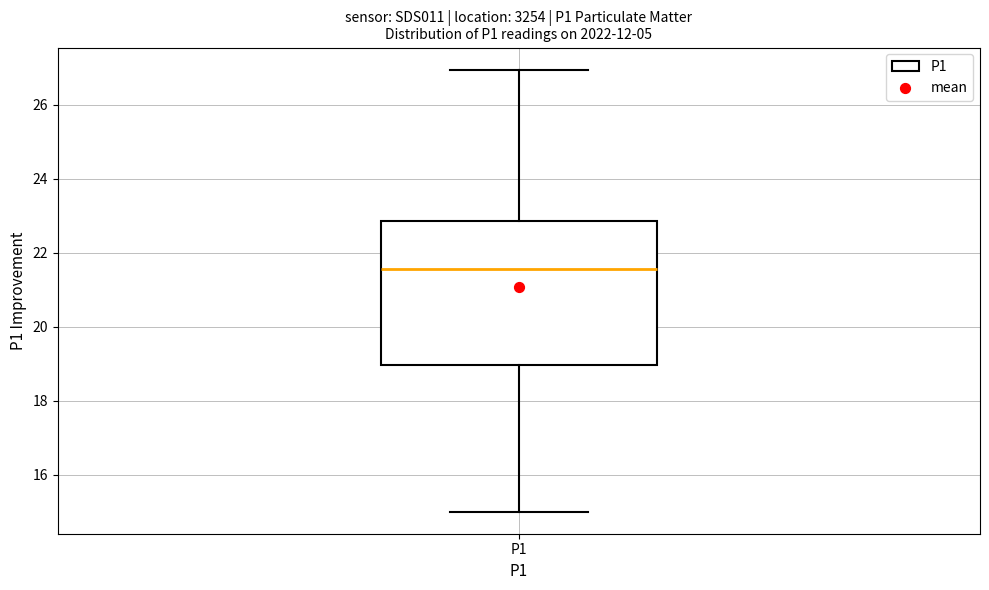

Transcribe this box plot: give where the median line is, the range the box spans, and where the two whiskers end, as read against the y-axis. The values are not printed on the chart, so give them approximately, as read against the axis.

median 21.6, box 19.0 to 22.8, whiskers 15.0 to 27.0